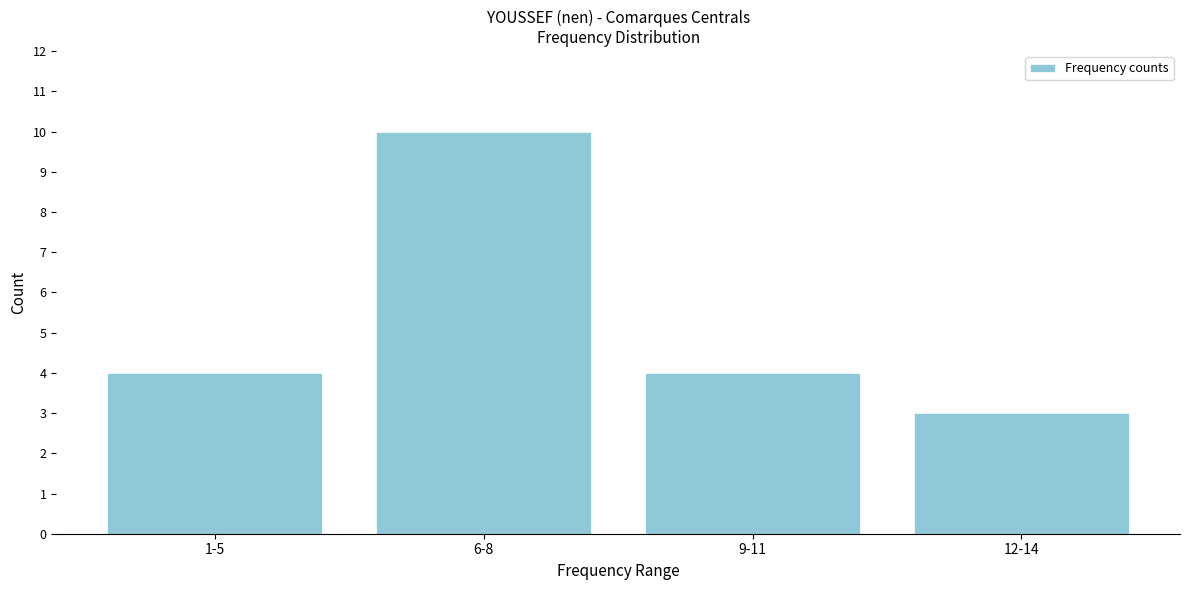

Reading left to right, list all the values displayed in this chart.

4	10	4	3